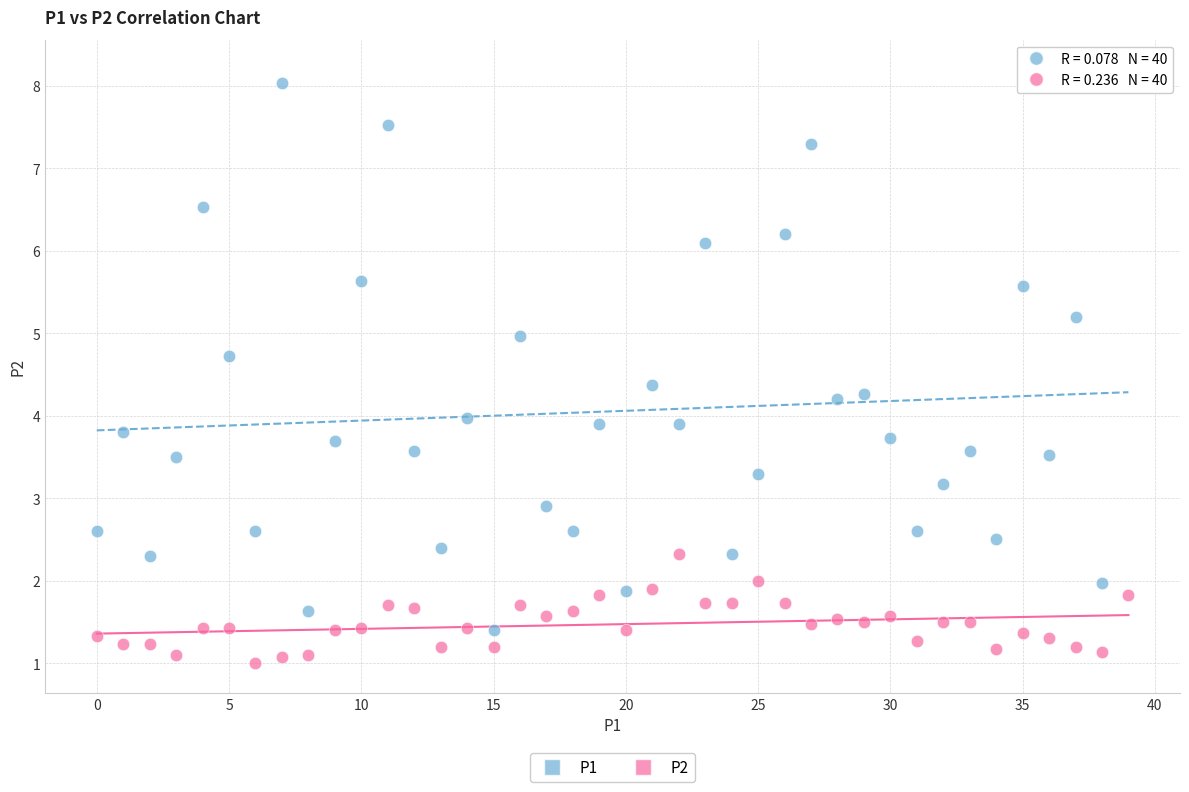

Across all data points, what is the range of Y values (max minus min)?

7.2